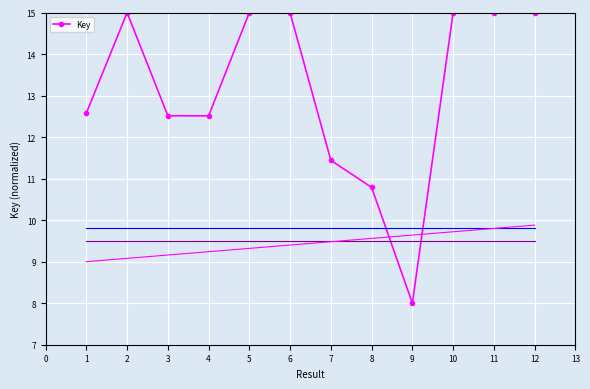

The value of Key at 4 is 3.8. True or false?

False